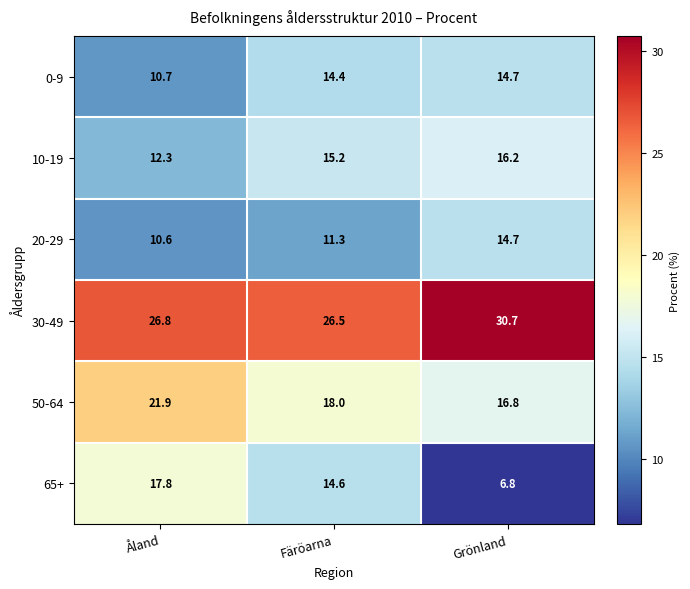

Rank the series at Färöarna from lowest to highest value.

20-29, 0-9, 65+, 10-19, 50-64, 30-49